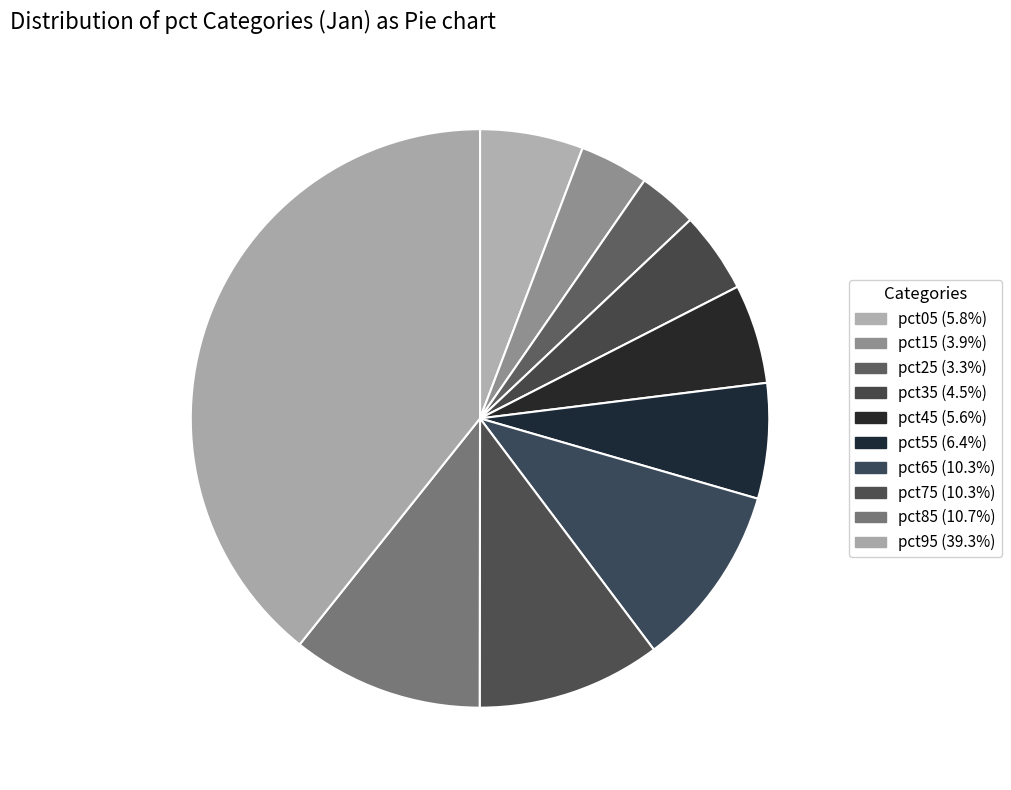

Is it true that pct75 is 10% of the pie?

True